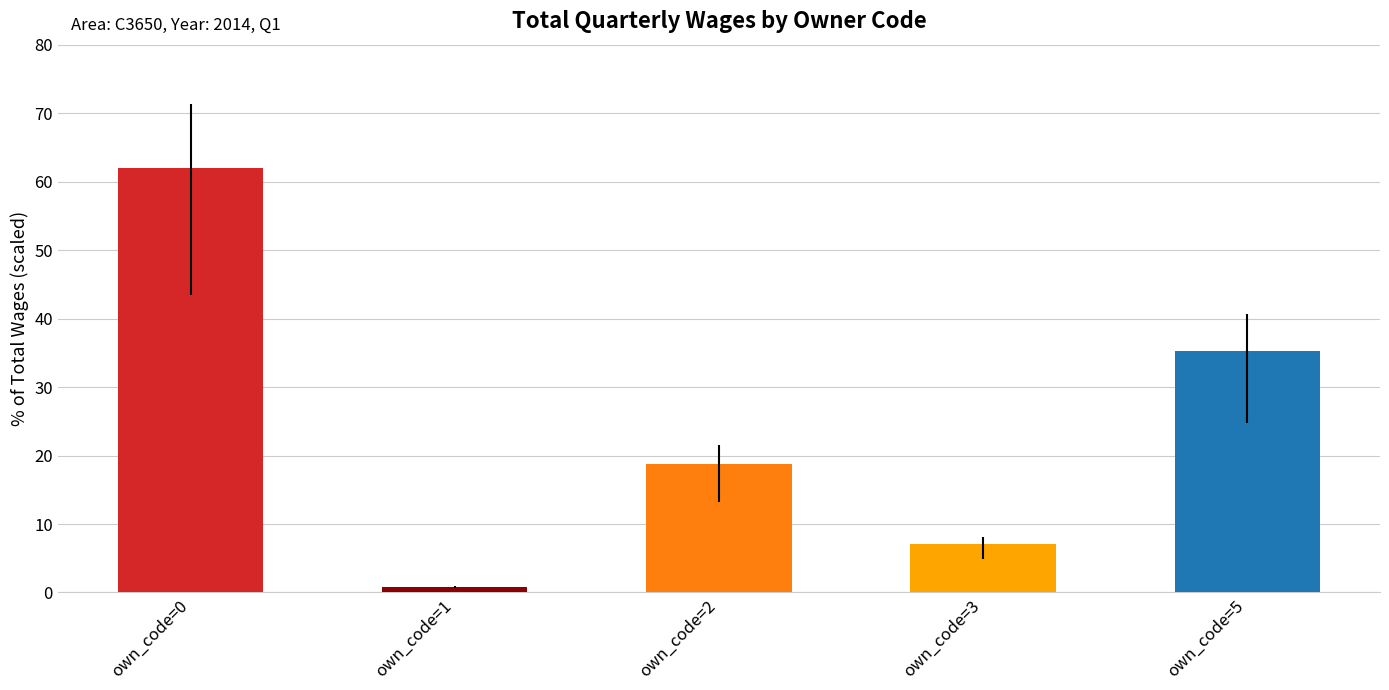

What is the difference between the values at own_code=5 and own_code=1?

34.5